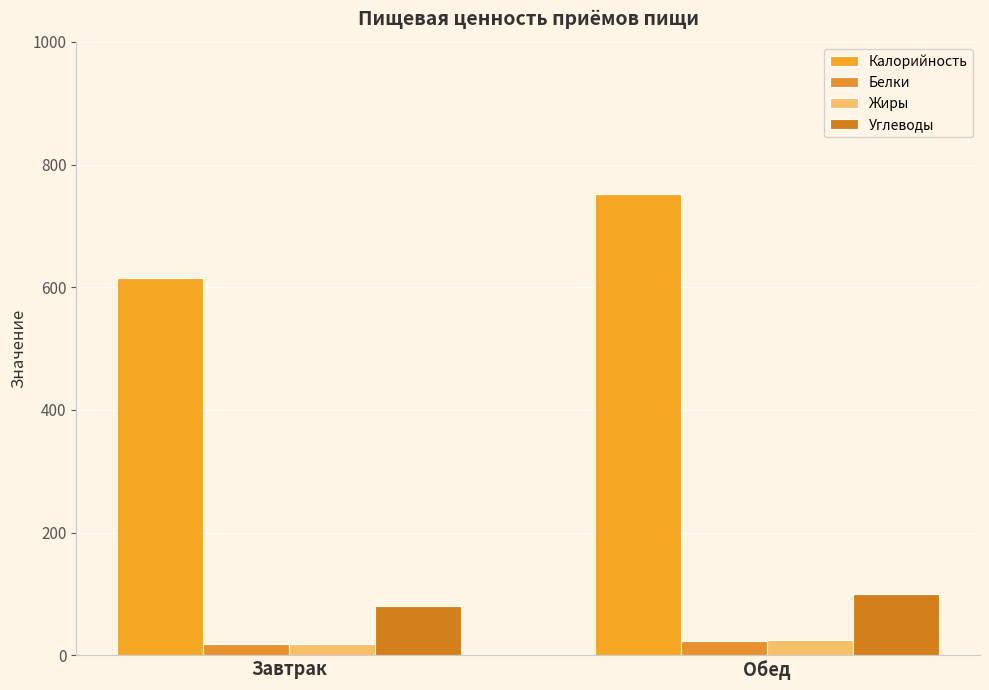

What is the label of the 1st bar from the right?

Обед